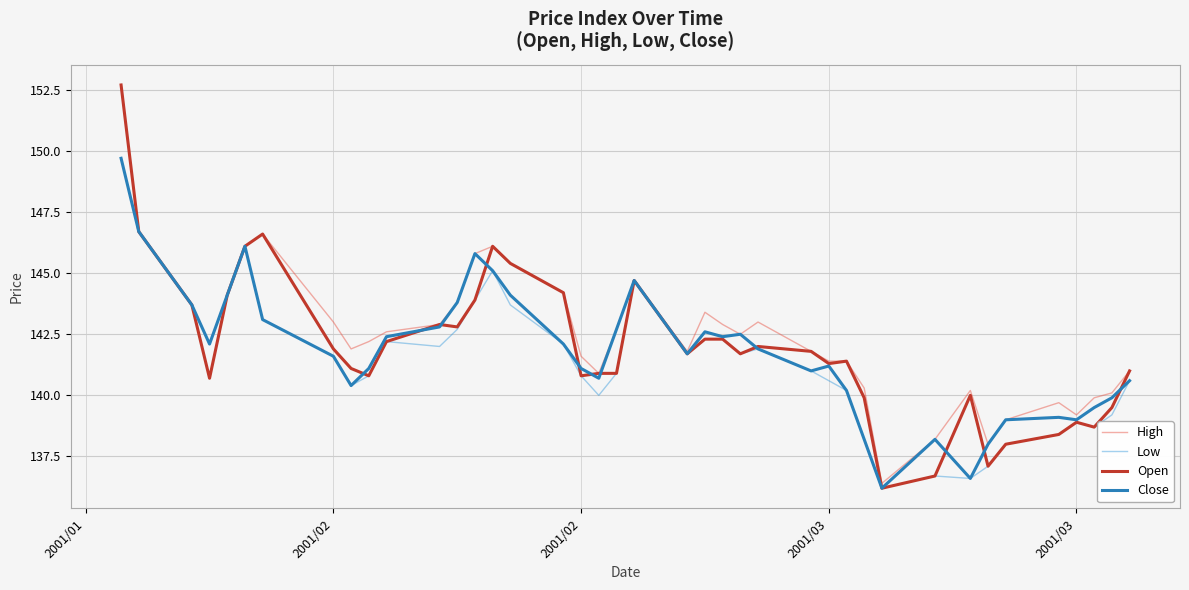

What is the lowest value of the Close series?

136.2